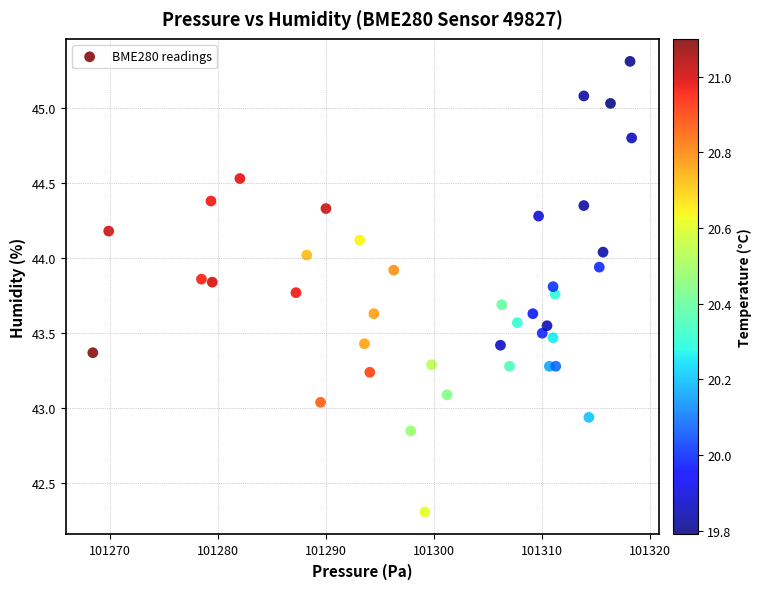

What is the range of Y values (max minus min)?

3.0